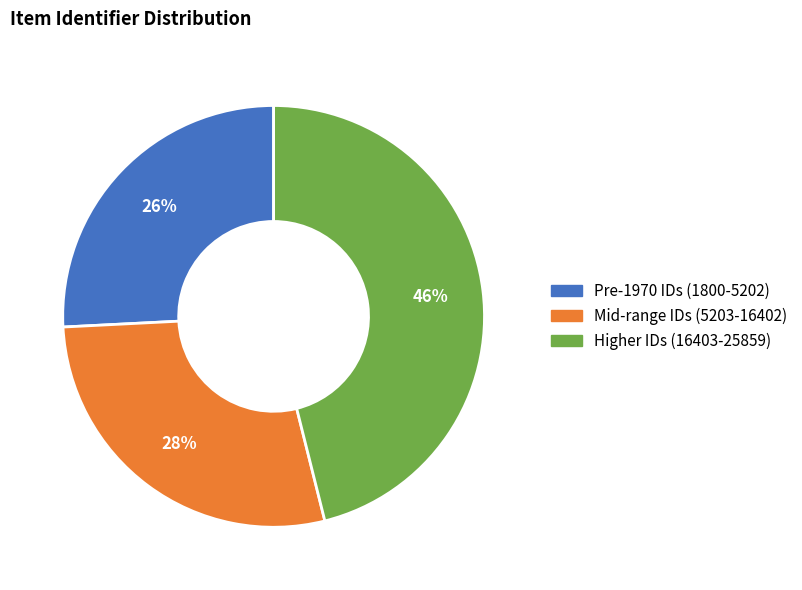

Is there a majority slice in this chart?

No